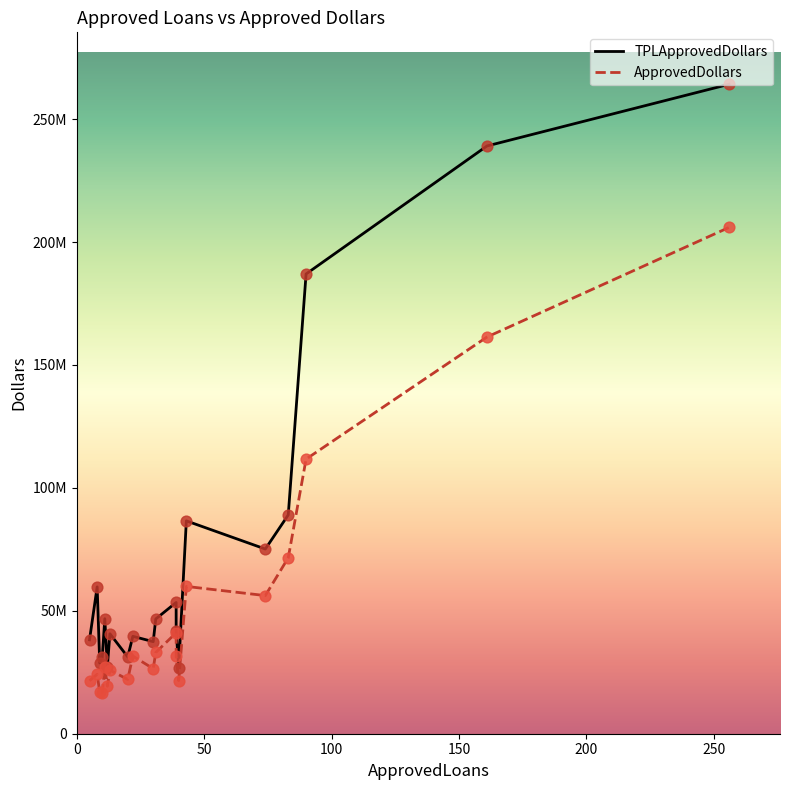

Is the value of TPLApprovedDollars at 12 greater than the value of ApprovedDollars at 5?

No